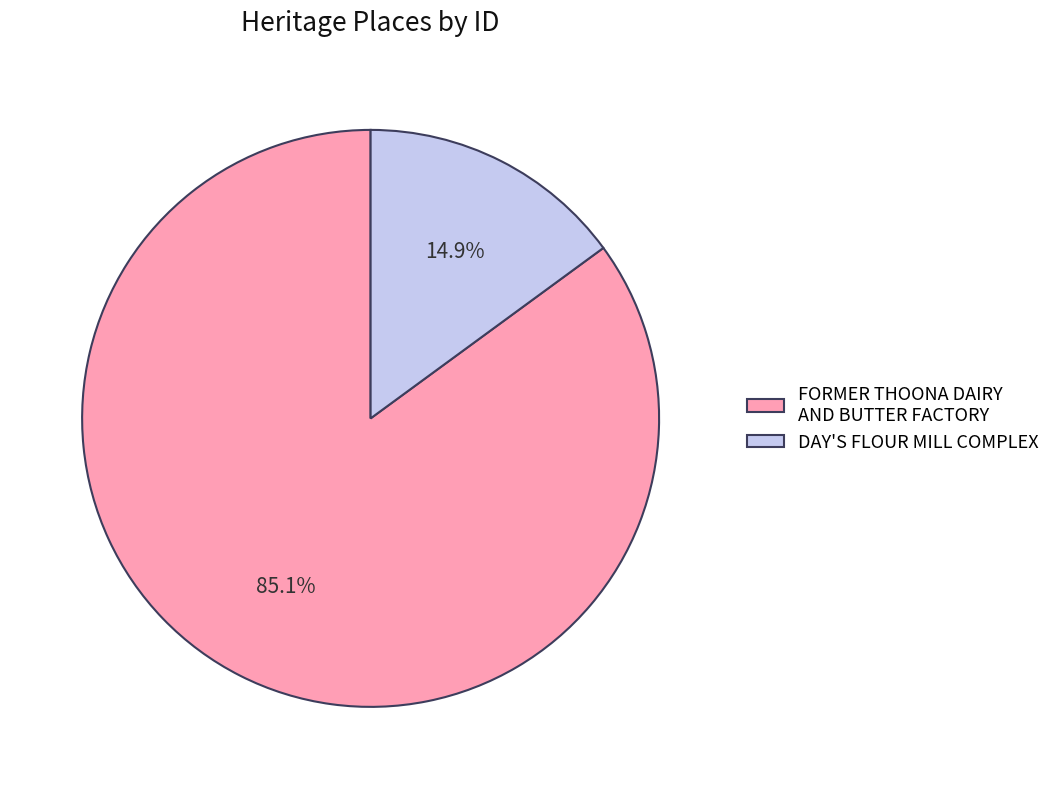

True or false: DAY'S FLOUR MILL COMPLEX accounts for 5% of the total.

False